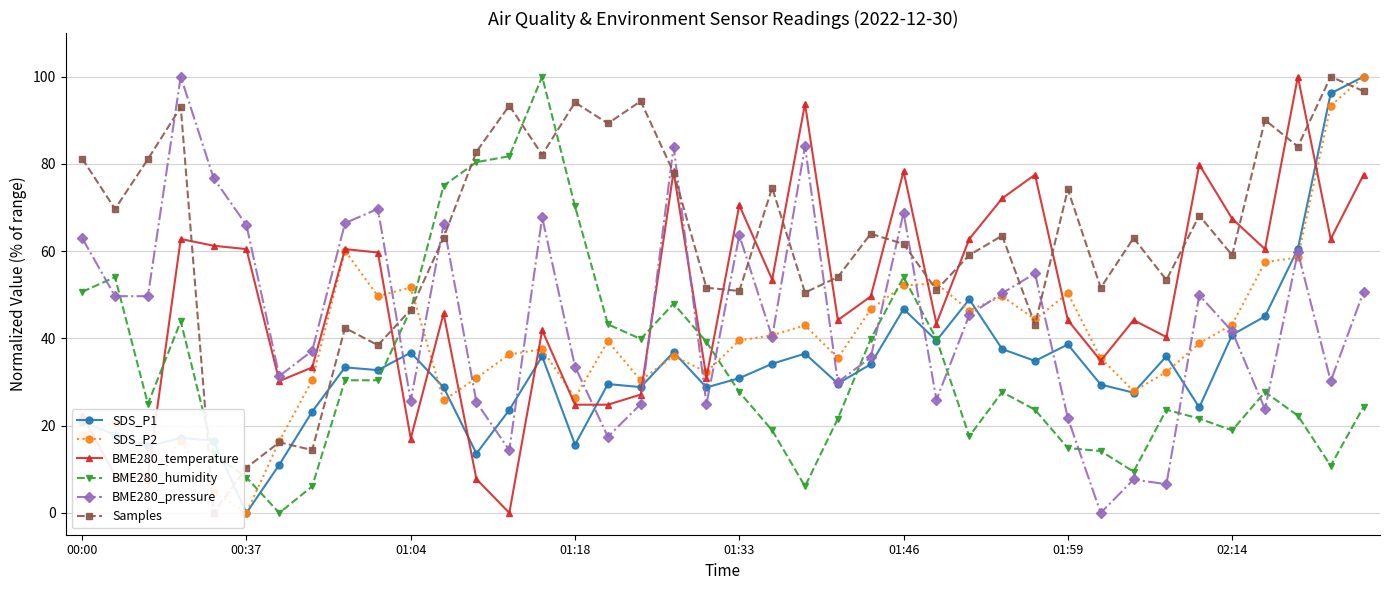

What is the difference between the second highest and second lowest values in the BME280_pressure series?

77.4